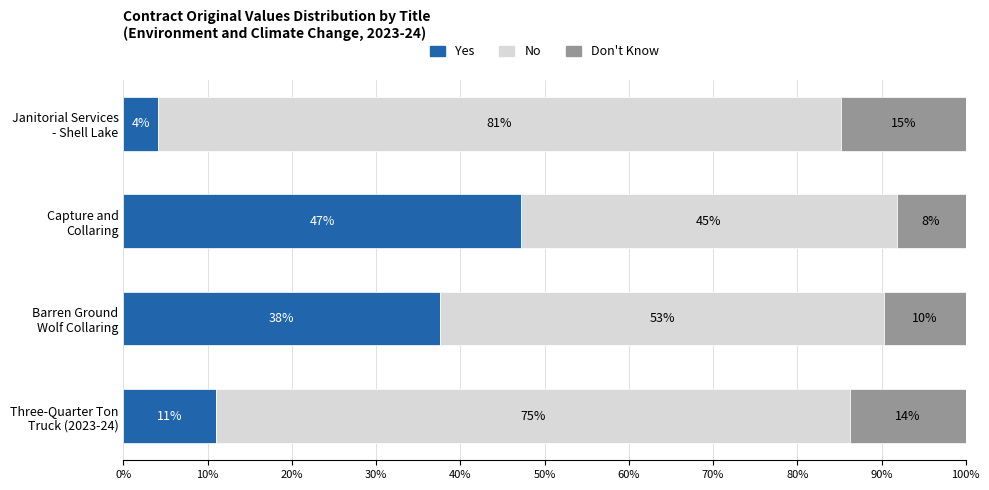

What are all the series names shown in the legend?

Yes, No, Don't Know